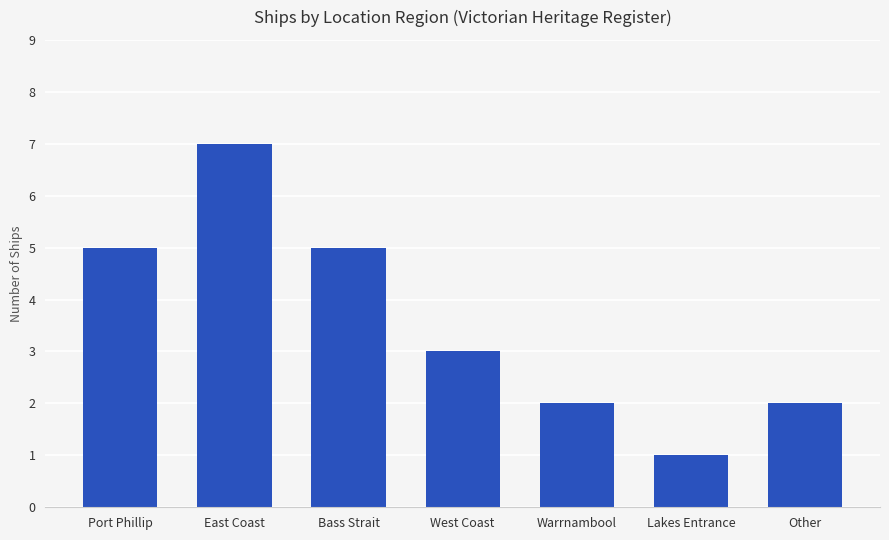

What is the label of the 5th bar from the right?

Bass Strait